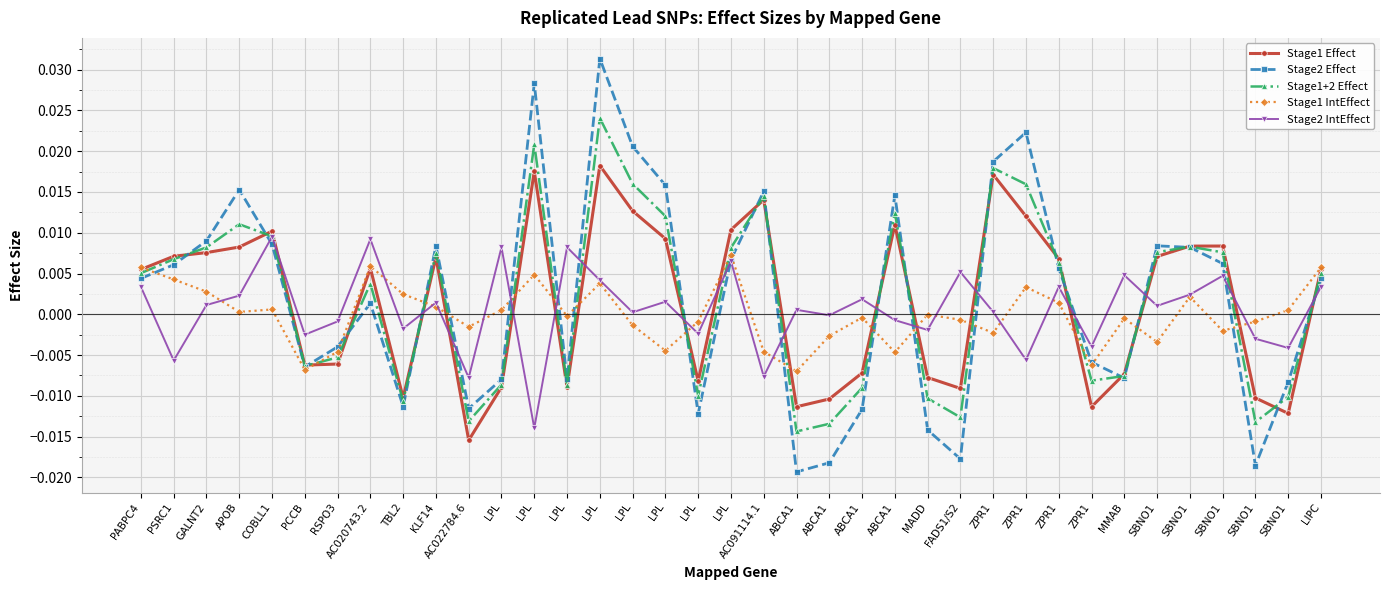

At which category is the sum across all series the highest?

LPL